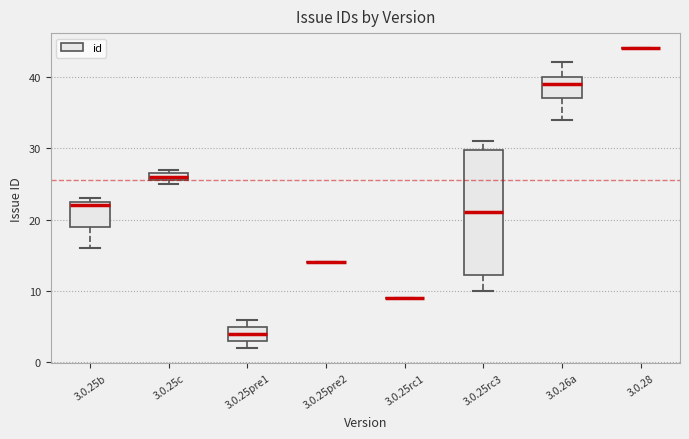

Where does the upper whisker of the box for 3.0.25rc3 end on the y-axis? The values are not printed on the chart, so give them approximately, as read against the axis.

31